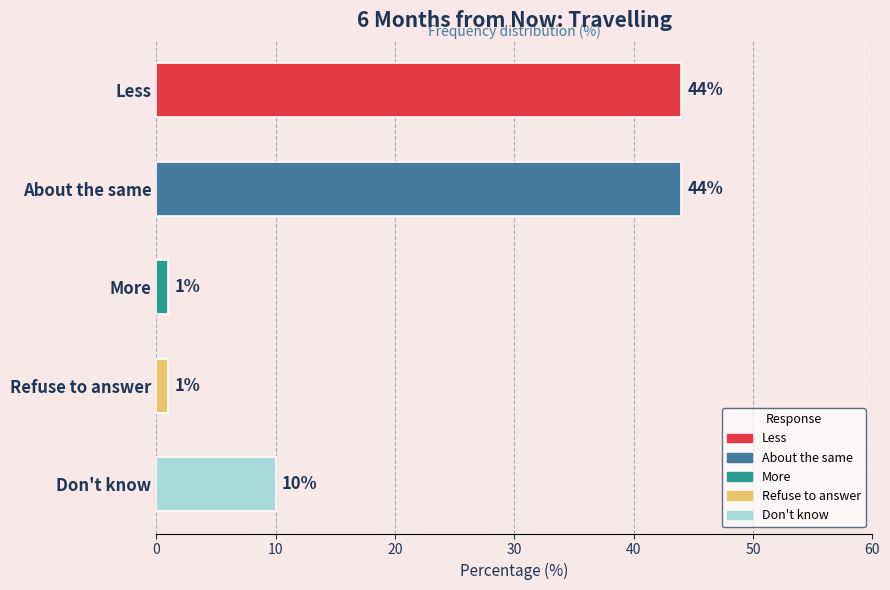

Reading bottom to top, list all the values displayed in this chart.

10	1	1	44	44